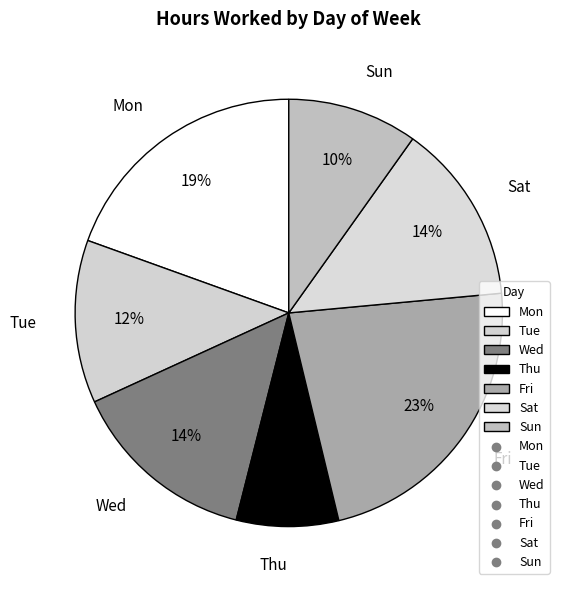

Combined, do Wed and Thu account for over 50%?

No